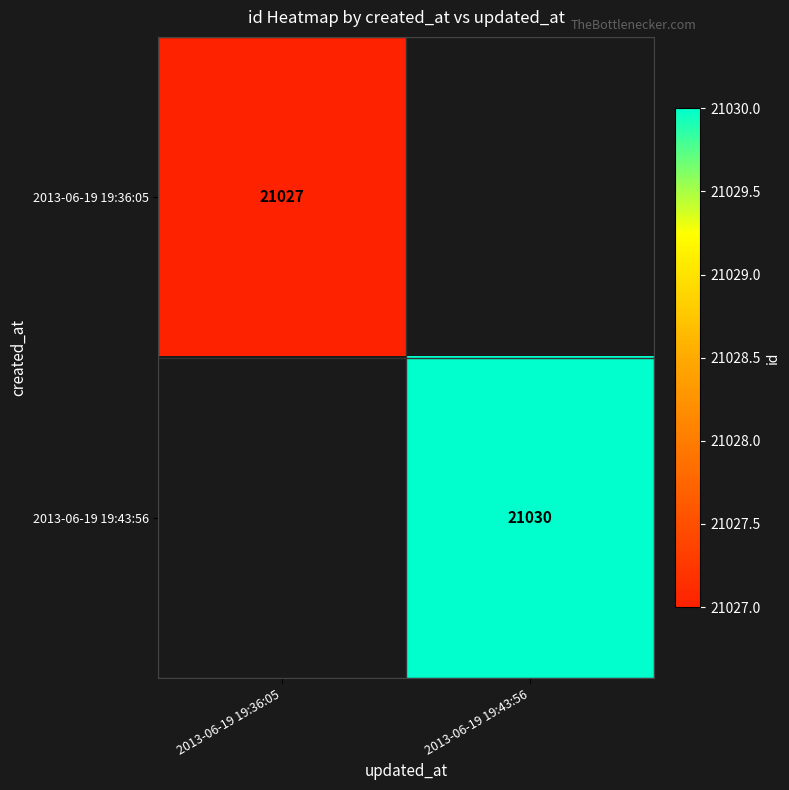

How many distinct data groups are displayed?

2